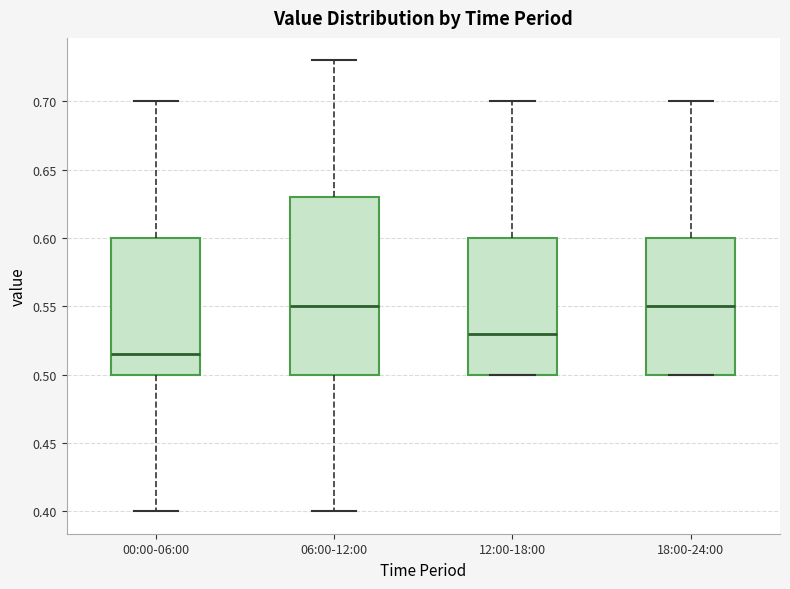

Reading left to right, read every box against the y-axis: the position of its median line, the range the box covers, and the ends of its whiskers. The values are not printed on the chart, so give them approximately, as read against the axis.

00:00-06:00: median 0.515, box 0.500 to 0.600, whiskers 0.400 to 0.700
06:00-12:00: median 0.550, box 0.500 to 0.630, whiskers 0.400 to 0.730
12:00-18:00: median 0.530, box 0.500 to 0.600, whiskers 0.500 to 0.700
18:00-24:00: median 0.550, box 0.500 to 0.600, whiskers 0.500 to 0.700